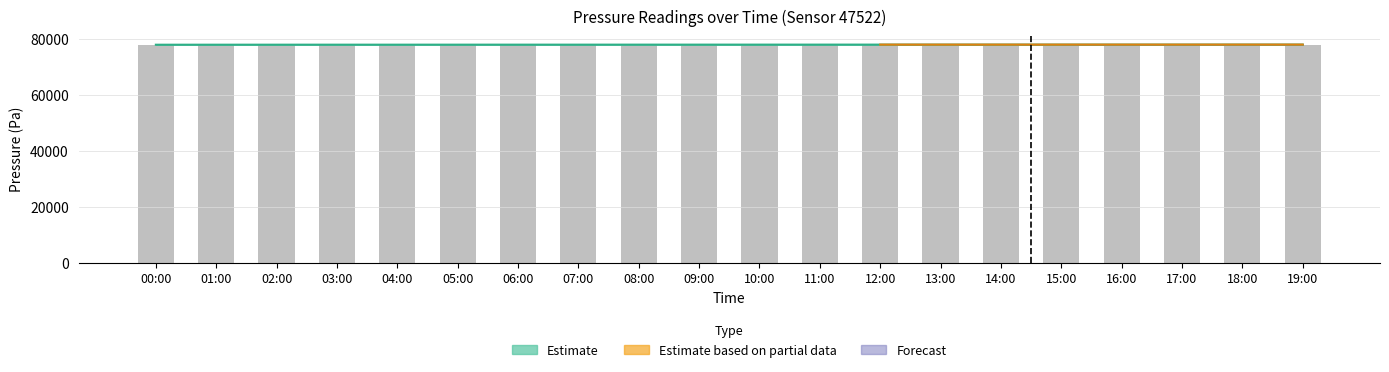

What is the label of the 4th bar from the right?

16:00